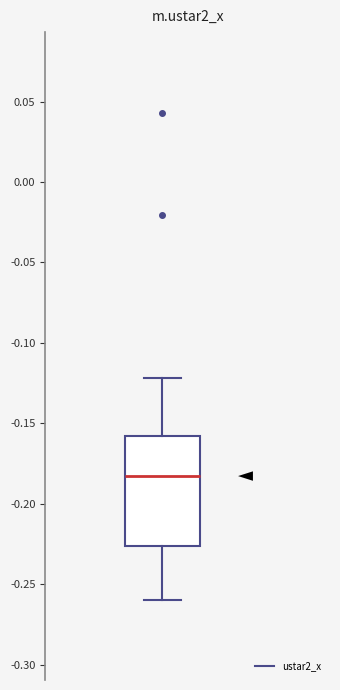

Transcribe this box plot: give where the median line is, the range the box spans, and where the two whiskers end, as read against the y-axis. The values are not printed on the chart, so give them approximately, as read against the axis.

median -0.185, box -0.225 to -0.160, whiskers -0.260 to -0.120